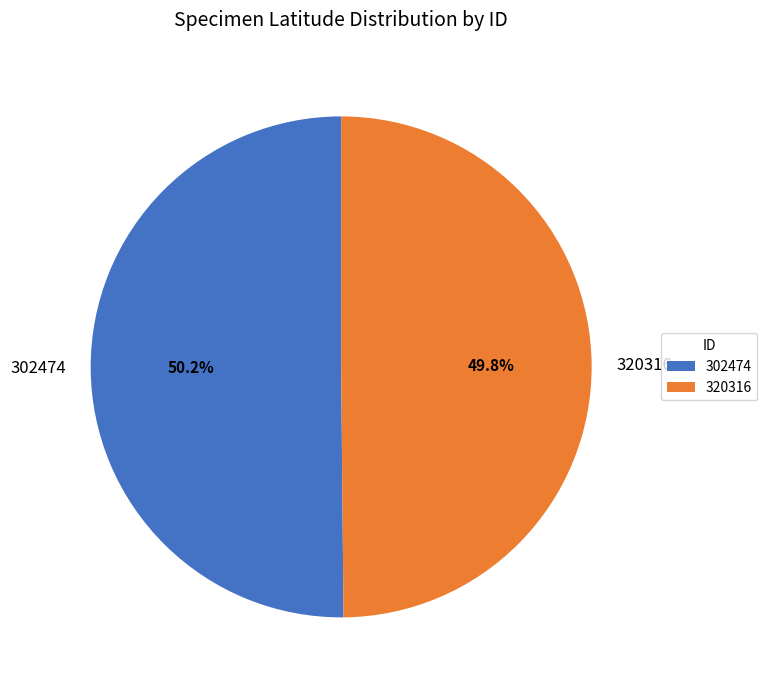

What is the ratio of the value at 302474 to the value at 320316?

1.0